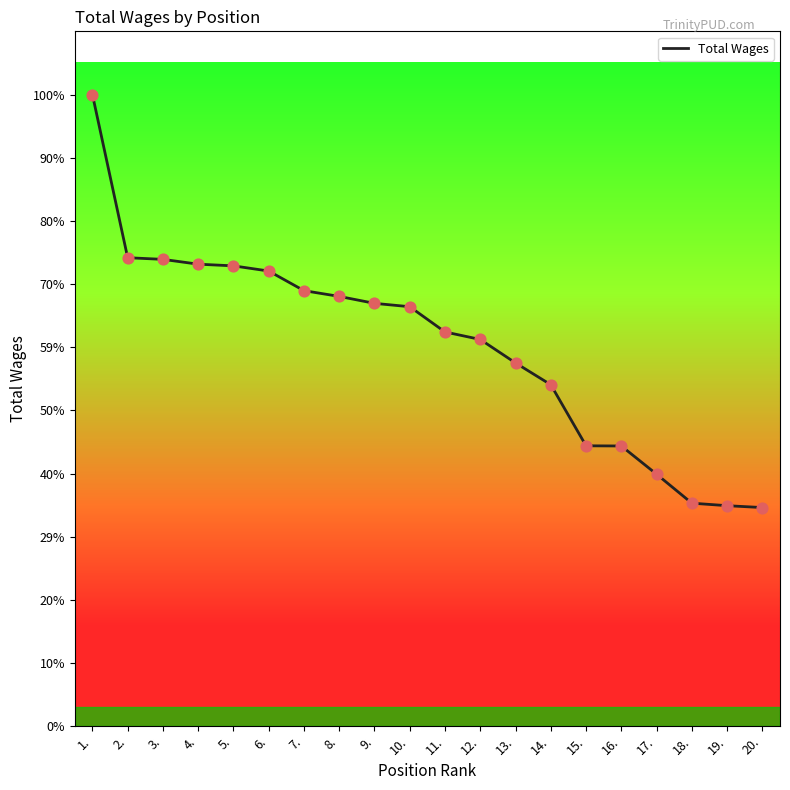

What is the ratio of the value at 7. to the value at 9.?

1.0